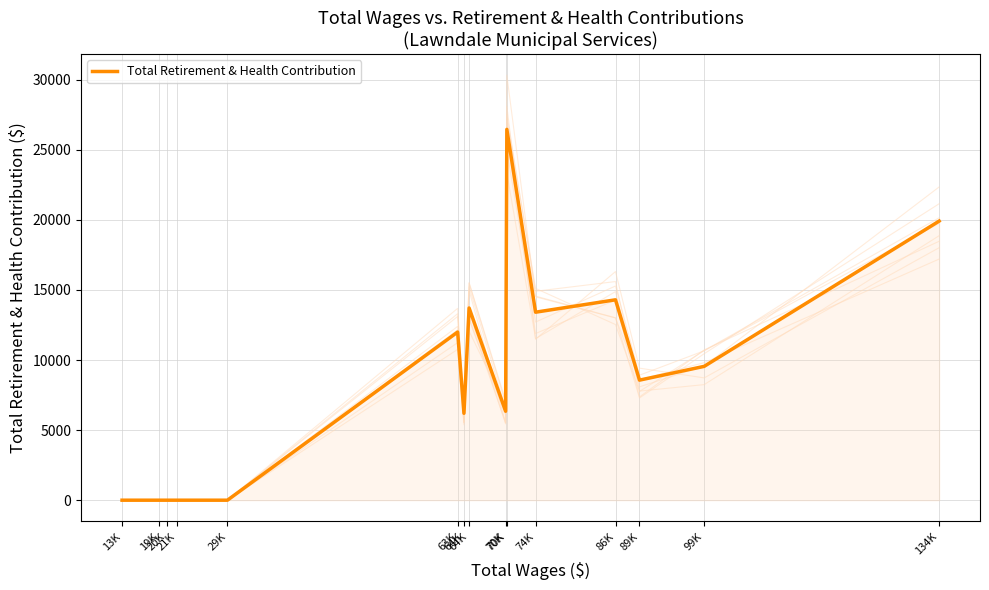

How many values are below 8564?

7